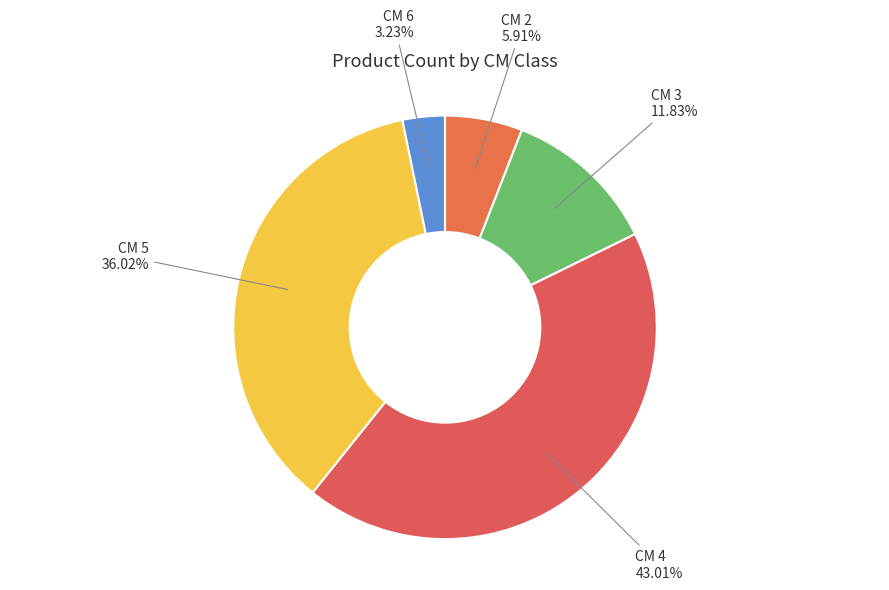

Count the number of slices in the pie.

5